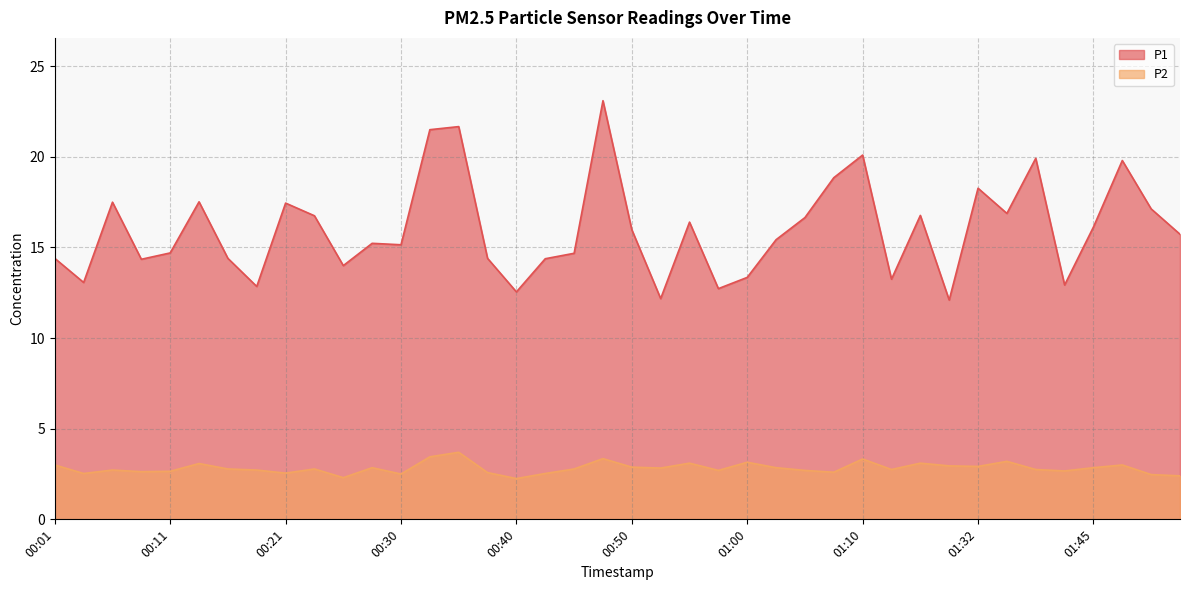

What is the total value across all series at 01:42?

15.6